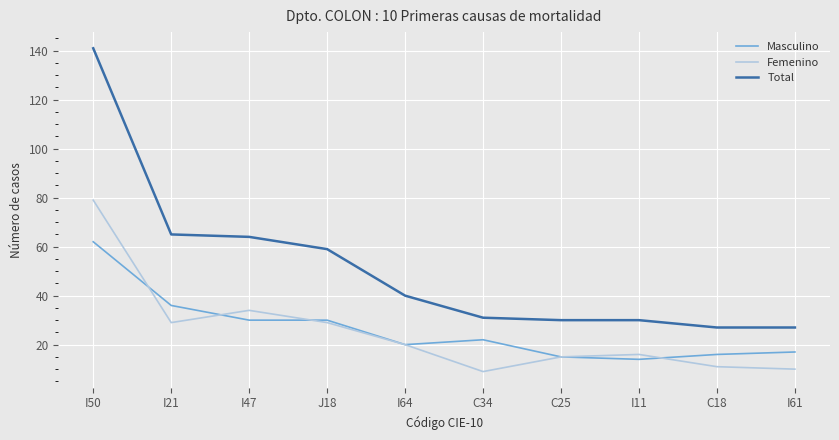

Which series has the largest total across all categories?

Total